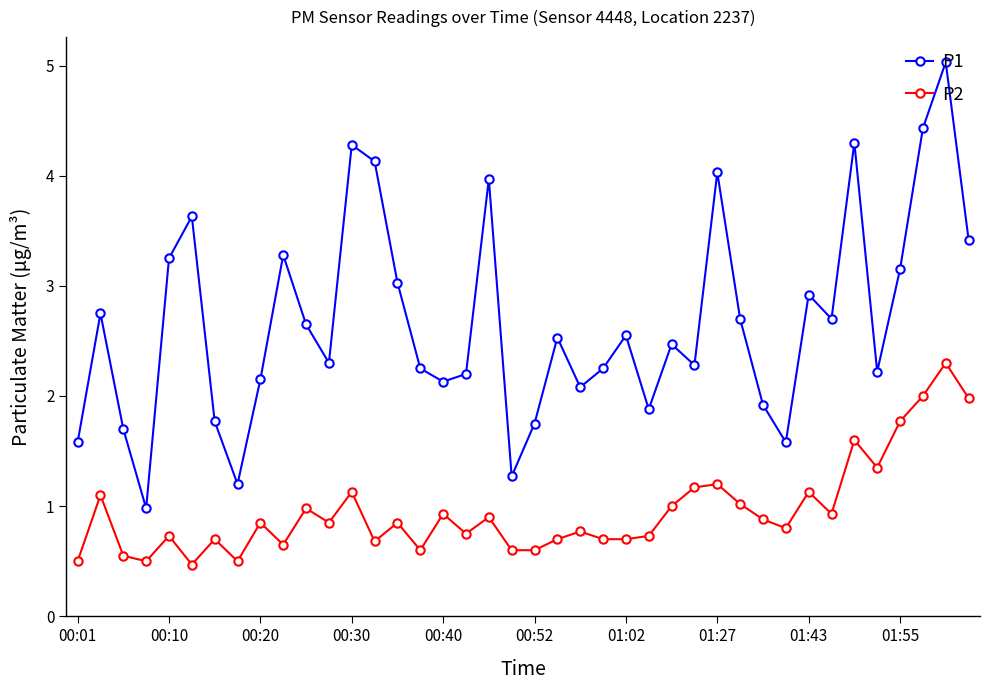

List the series in order of their overall mean, lowest first.

P2, P1